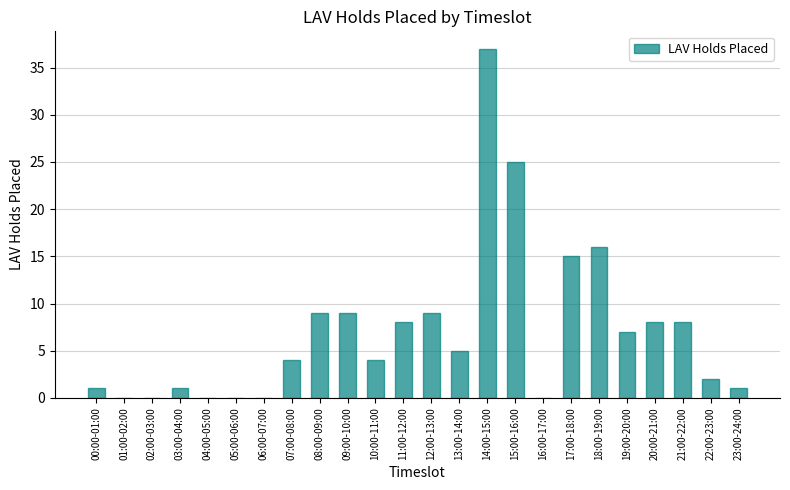

How many categories are shown in the chart?

24